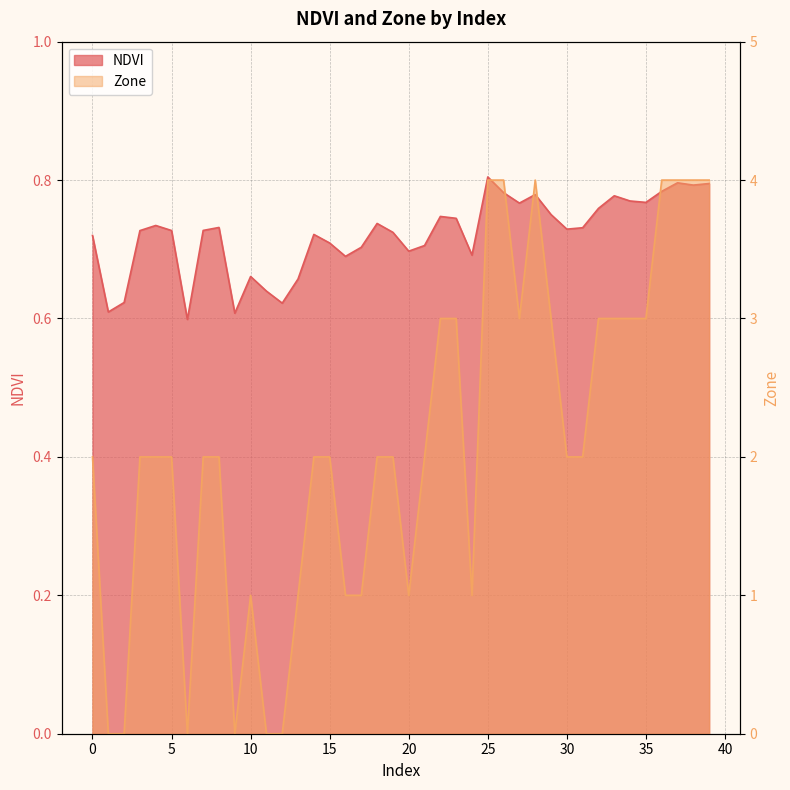

The value of Zone at 25 is 4.0. True or false?

True